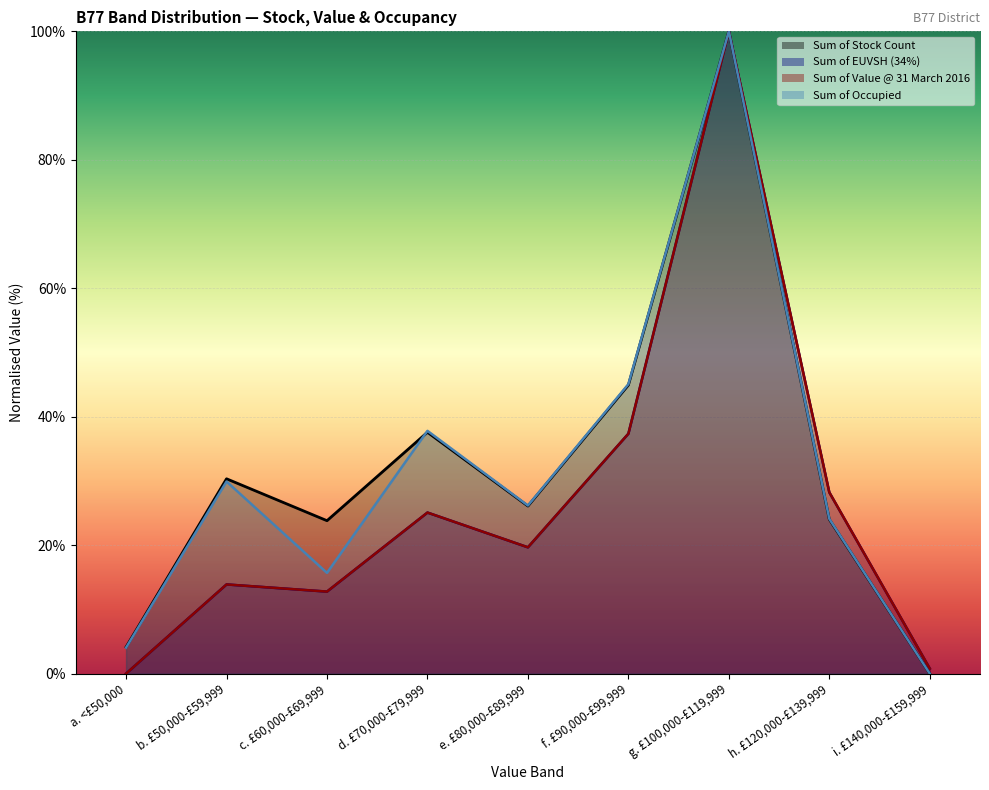

Reading right to left, list all the values displayed in this chart.

Sum of Stock Count: i. £140,000-£159,999=0.0	h. £120,000-£139,999=24.0	g. £100,000-£119,999=100.0	f. £90,000-£99,999=44.9	e. £80,000-£89,999=26.1	d. £70,000-£79,999=37.6	c. £60,000-£69,999=23.8	b. £50,000-£59,999=30.3	a. <£50,000=4.1
Sum of EUVSH (34%): i. £140,000-£159,999=0.8	h. £120,000-£139,999=28.2	g. £100,000-£119,999=100.0	f. £90,000-£99,999=37.4	e. £80,000-£89,999=19.7	d. £70,000-£79,999=25.1	c. £60,000-£69,999=12.8	b. £50,000-£59,999=13.9	a. <£50,000=0.0
Sum of Value @ 31 March 2016: i. £140,000-£159,999=0.8	h. £120,000-£139,999=28.2	g. £100,000-£119,999=100.0	f. £90,000-£99,999=37.4	e. £80,000-£89,999=19.7	d. £70,000-£79,999=25.1	c. £60,000-£69,999=12.8	b. £50,000-£59,999=13.9	a. <£50,000=0.0
Sum of Occupied: i. £140,000-£159,999=0.0	h. £120,000-£139,999=24.1	g. £100,000-£119,999=100.0	f. £90,000-£99,999=45.1	e. £80,000-£89,999=26.2	d. £70,000-£79,999=37.8	c. £60,000-£69,999=15.7	b. £50,000-£59,999=29.9	a. <£50,000=4.0